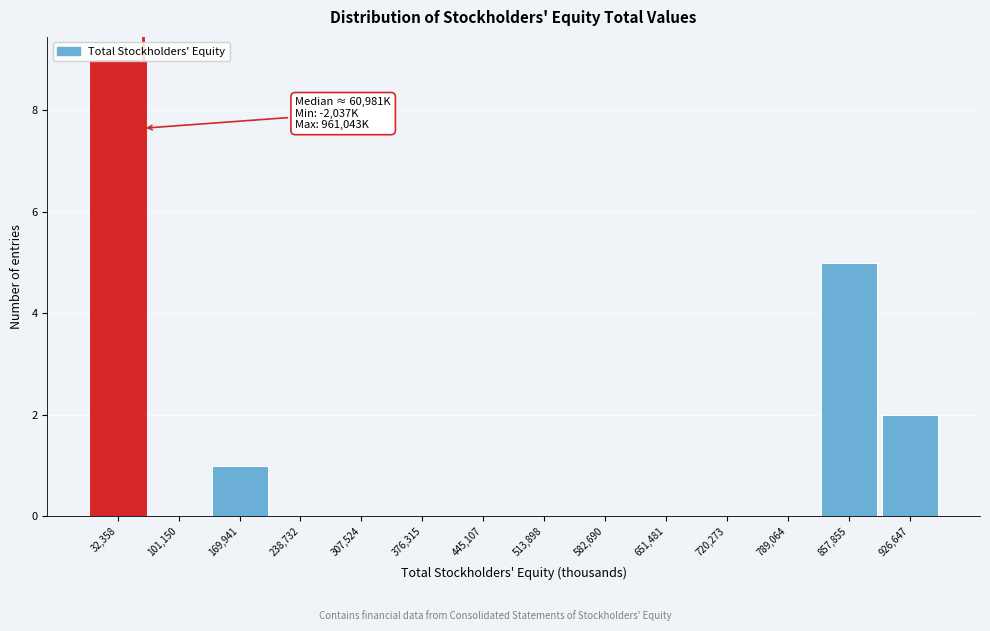

Which range on the x-axis has the tallest bar?

0 to 70000